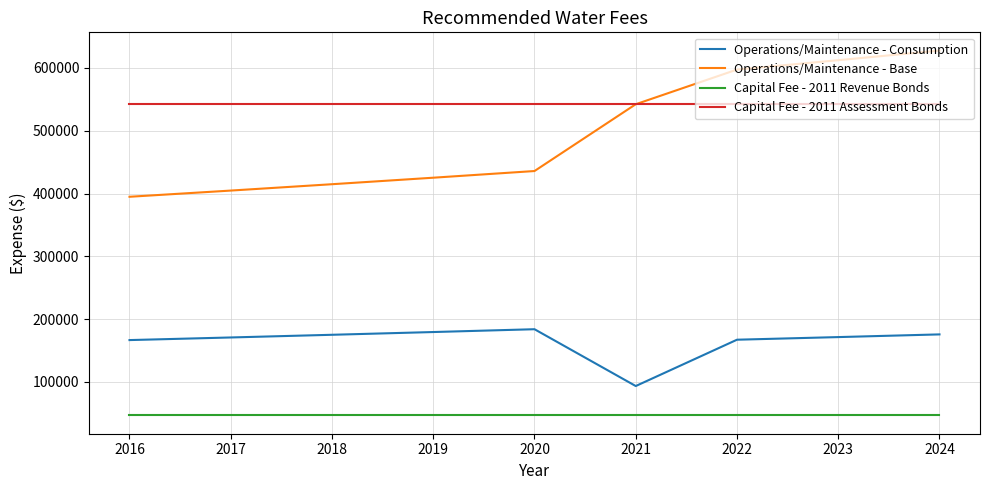

What is the minimum value shown in the chart?

46551.0